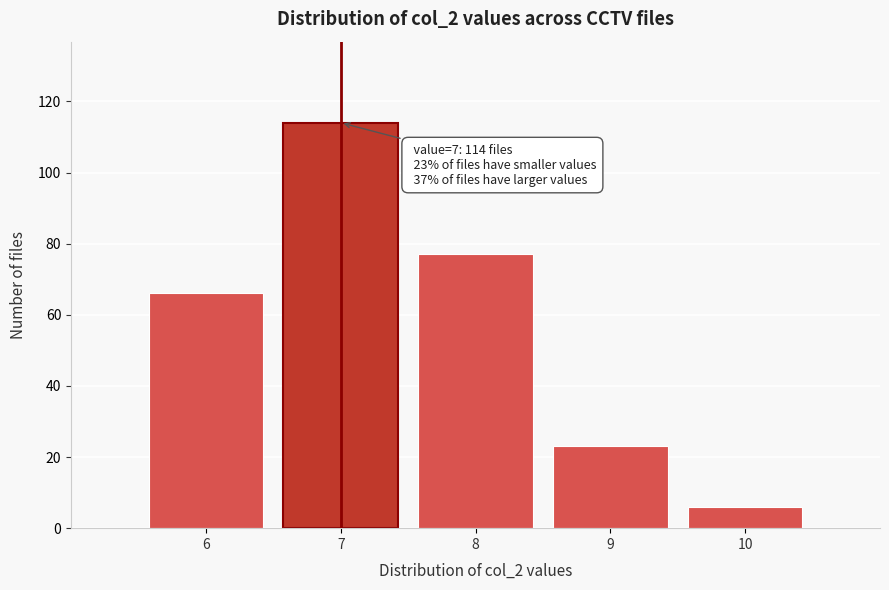

Over which range of the x-axis is the bar tallest?

6.5 to 7.5